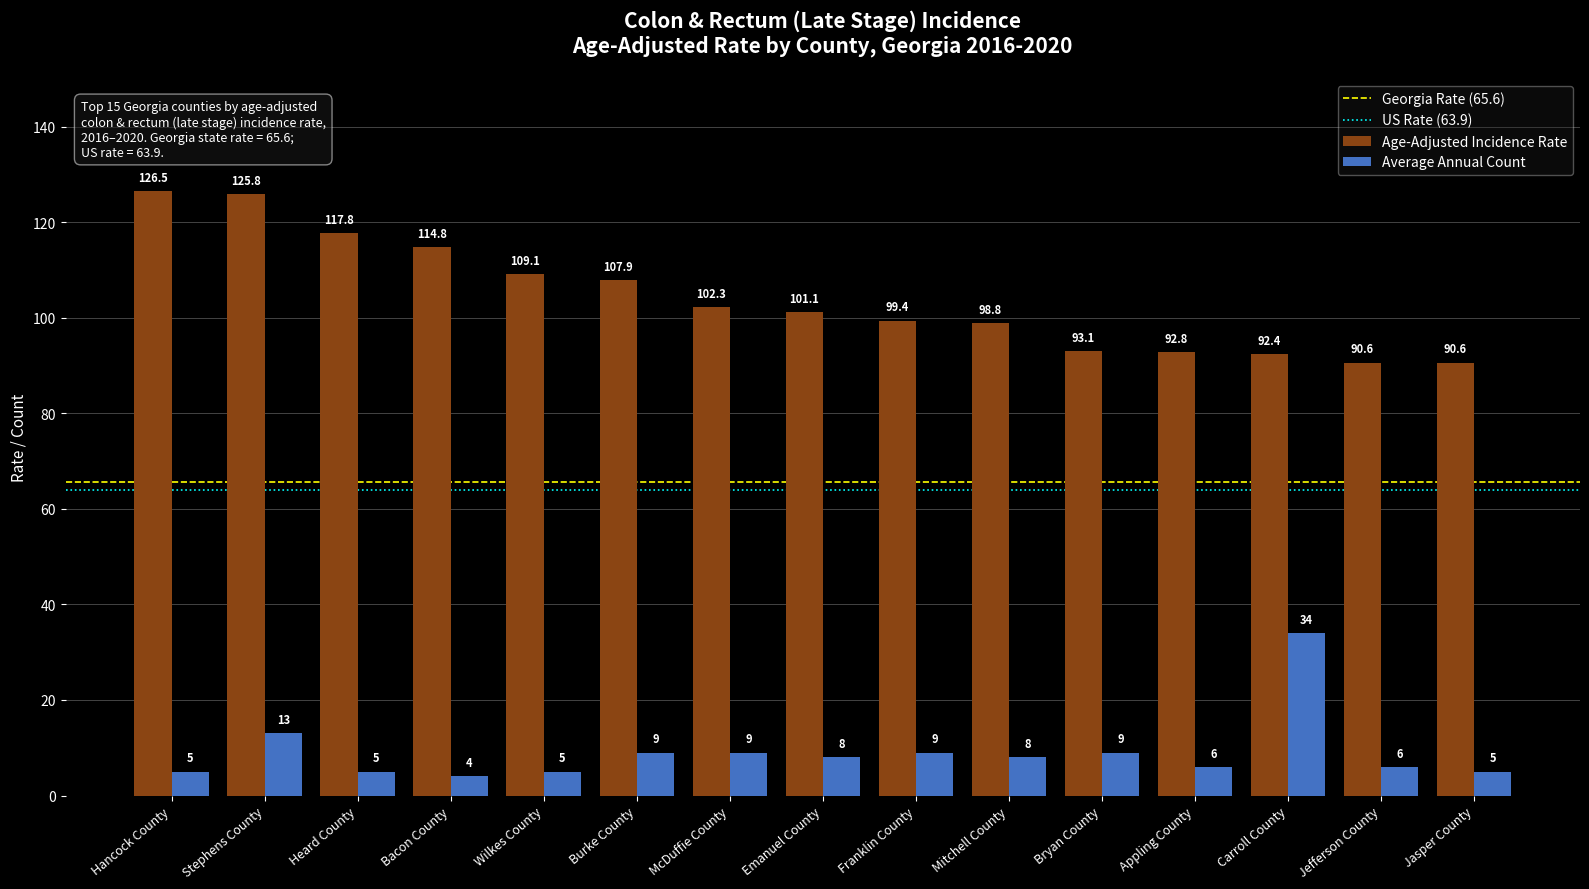

How many distinct data groups are displayed?

2